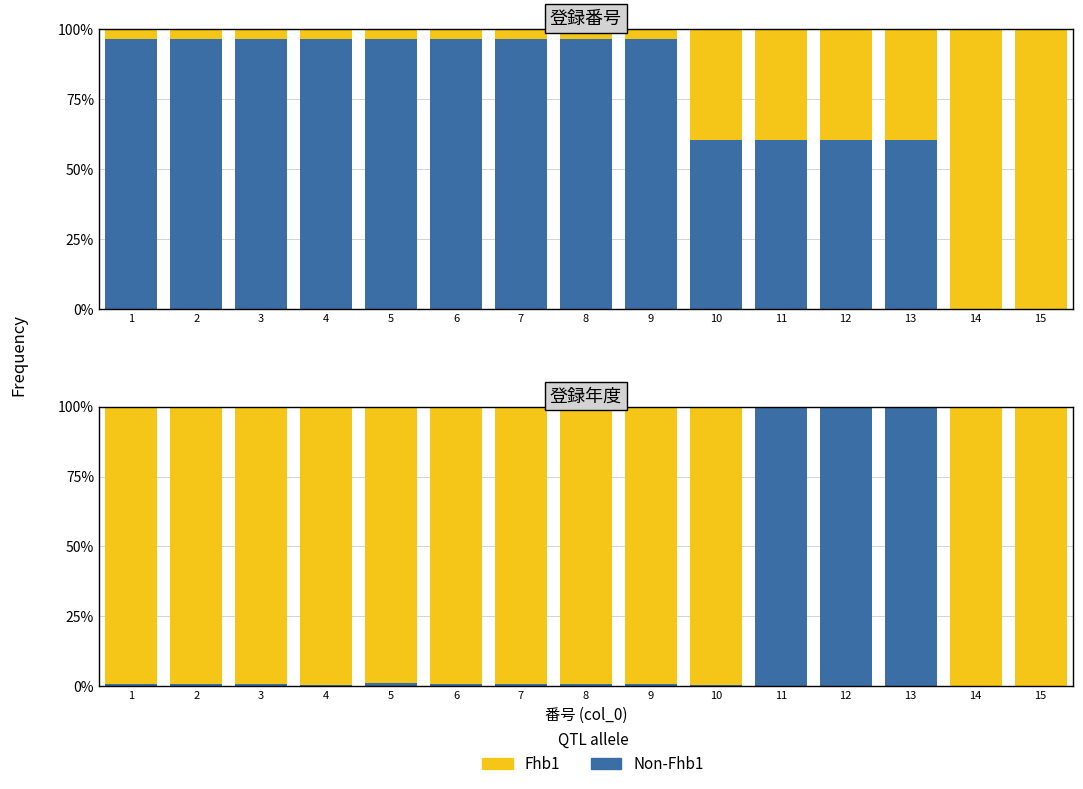

At how many categories does at least one series exceed 98?

15